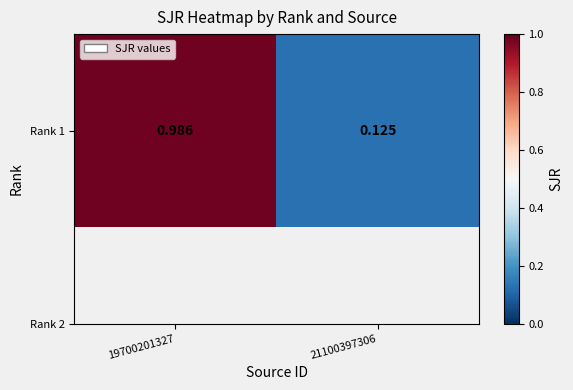

What is the minimum value shown in the chart?

0.1